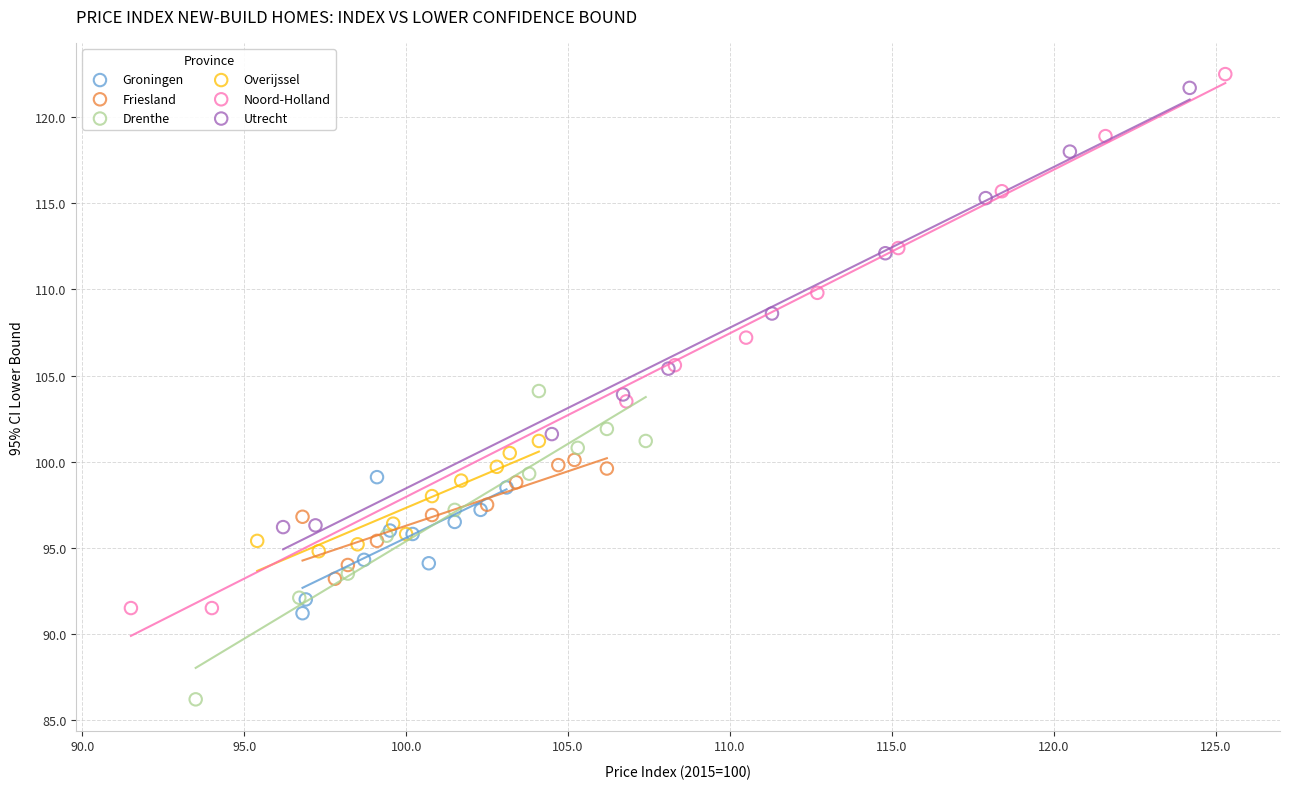

Which series contains the lowest Y value?

Drenthe